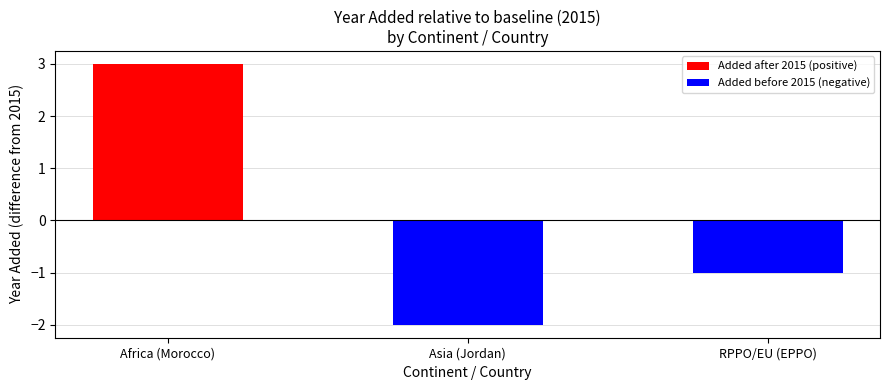

List the labels in order of value, largest first.

Africa (Morocco), RPPO/EU (EPPO), Asia (Jordan)